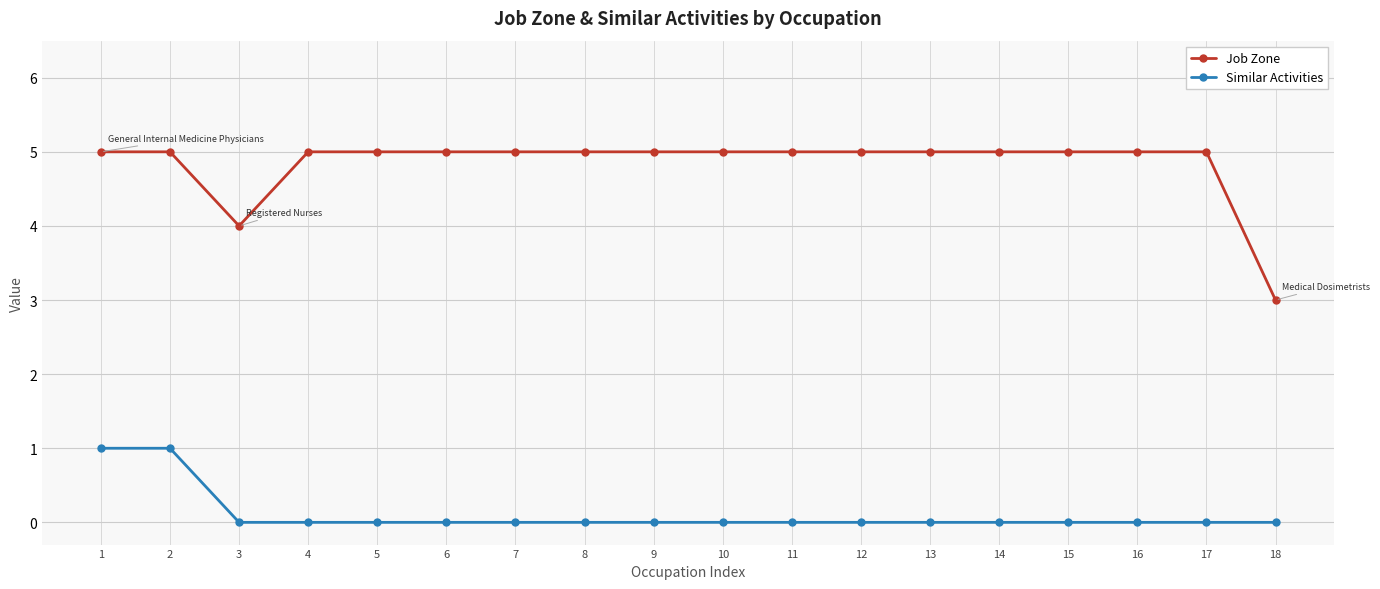

What are all the series names shown in the legend?

Job Zone, Similar Activities